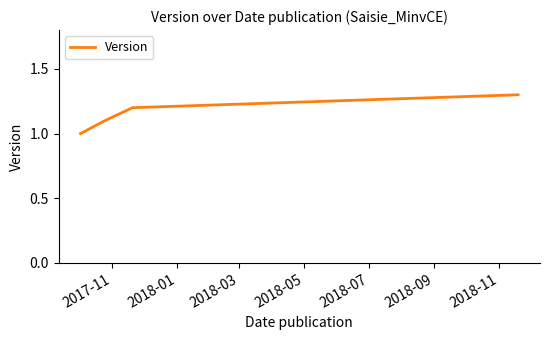

True or false: the data has more than 2 interior local peaks.

False